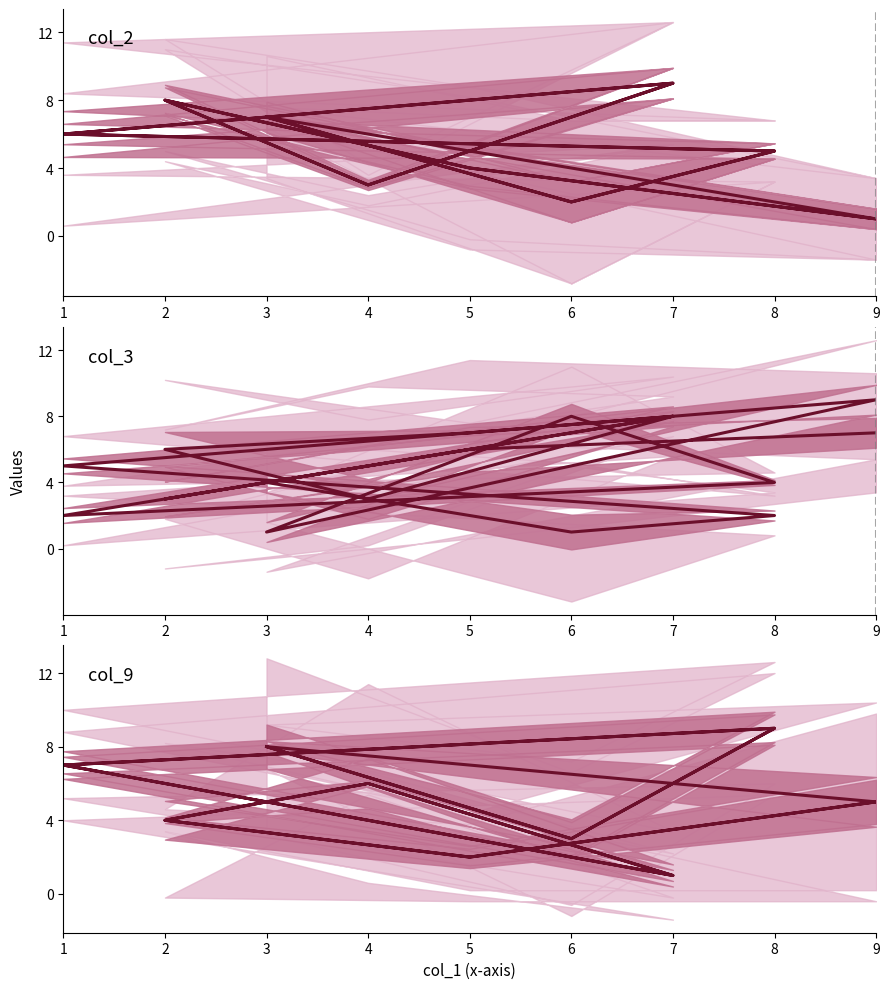

After their last crossing, which series has the higher values: col_2 or col_9?

col_9